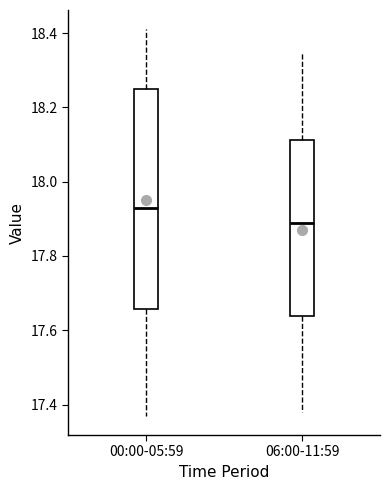

Where does the median line of the box for 00:00-05:59 sit on the y-axis? The values are not printed on the chart, so give them approximately, as read against the axis.

17.94